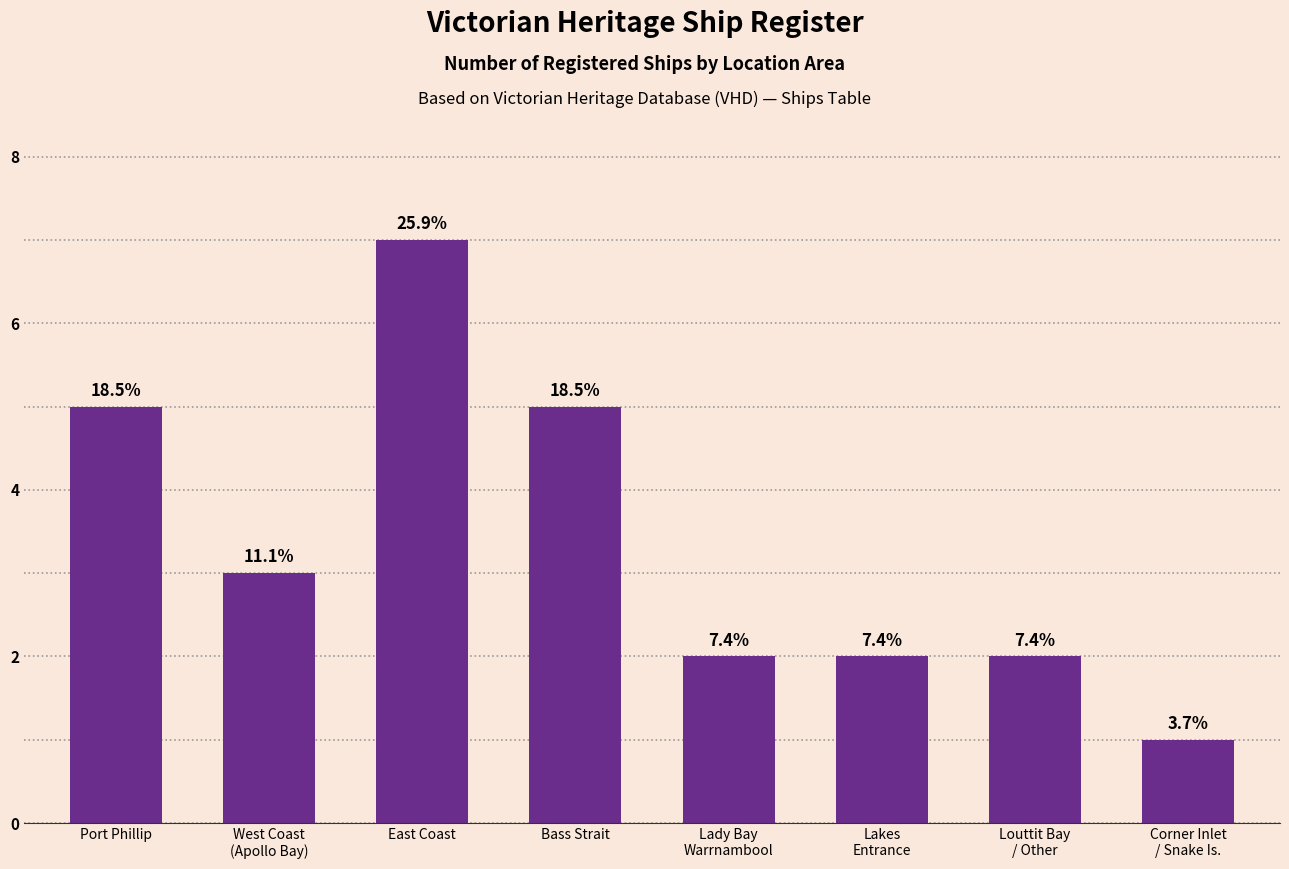

What is the approximate value at Bass Strait?

5